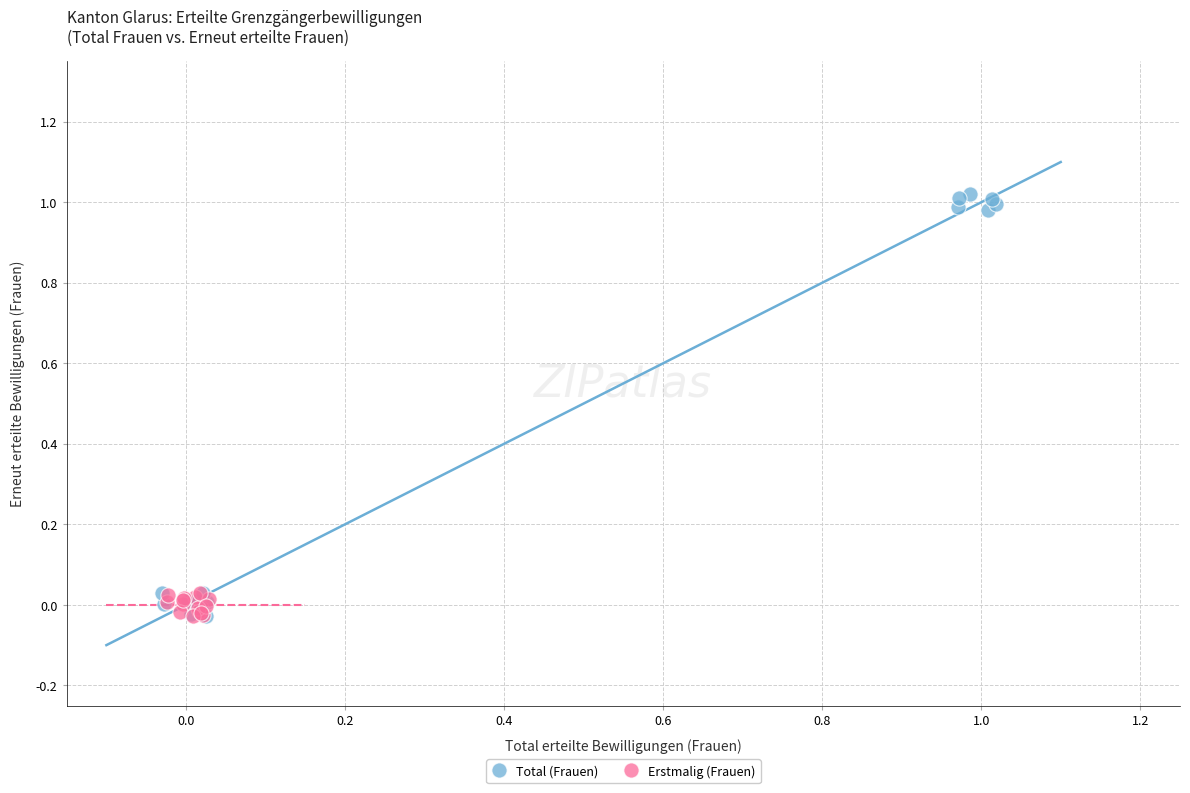

What are all the series names shown in the legend?

Total (Frauen), Erstmalig (Frauen)